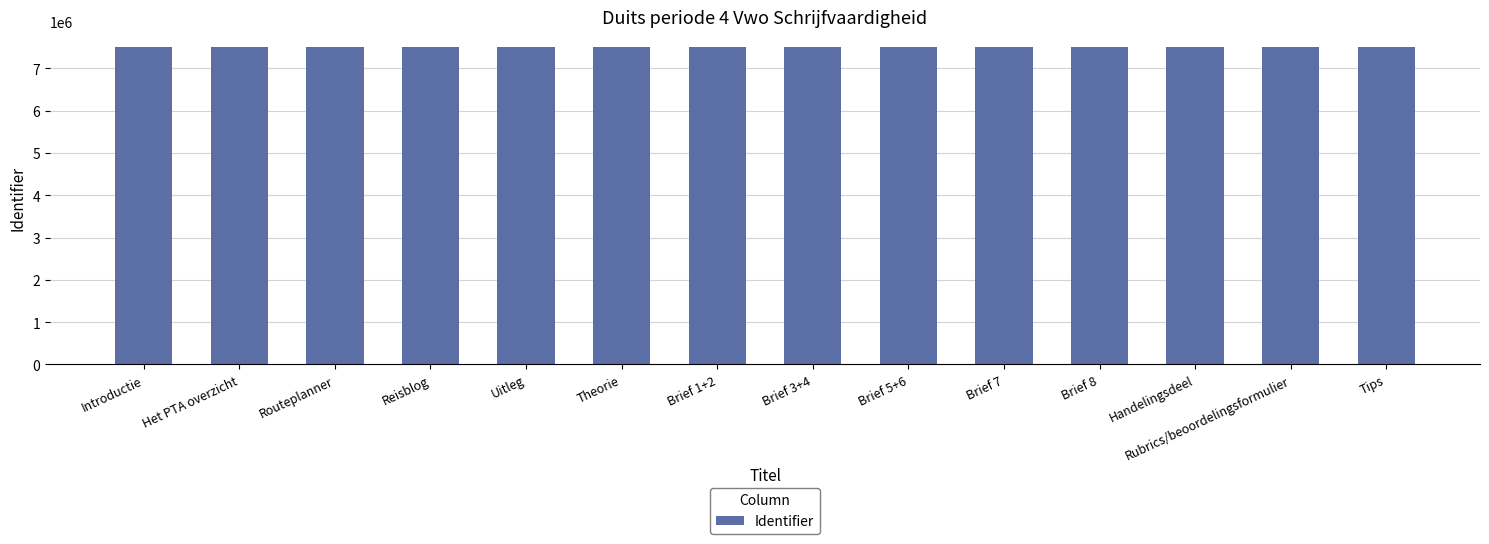

Read the value at Rubrics/beoordelingsformulier.

7497992